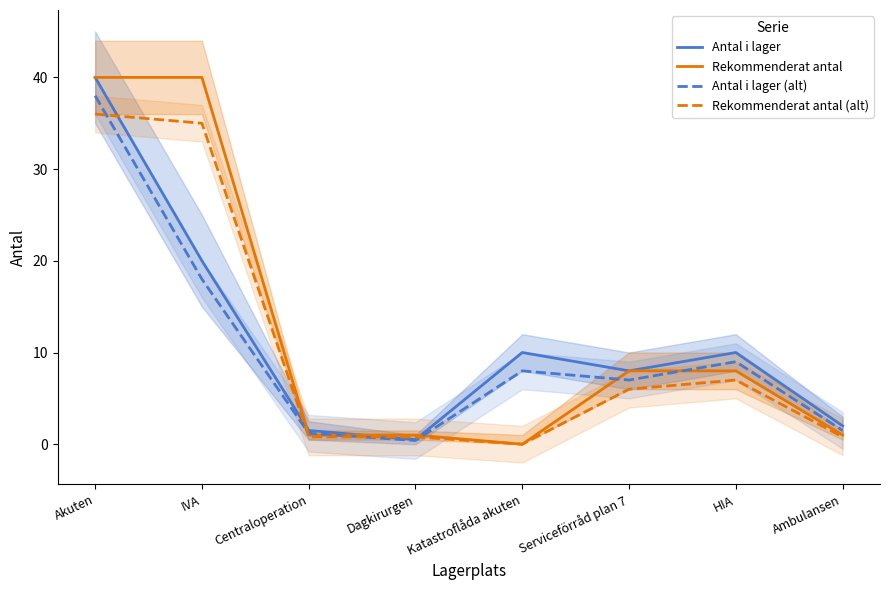

The value of Antal i lager at HIA is 10.0. True or false?

True